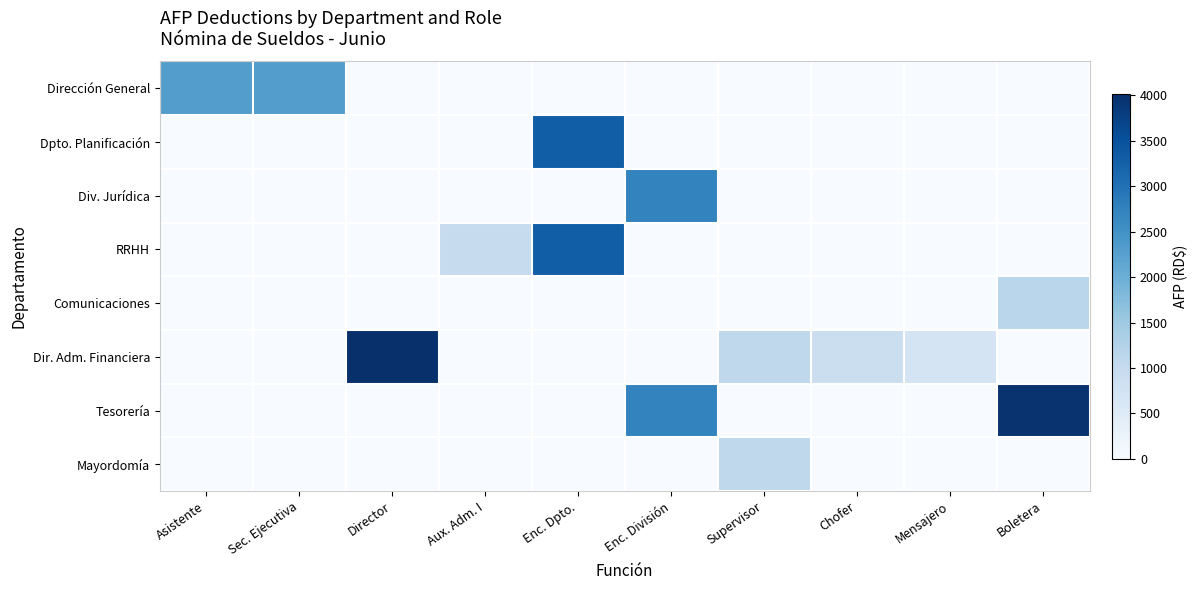

Which label corresponds to the largest value in the chart?

Director